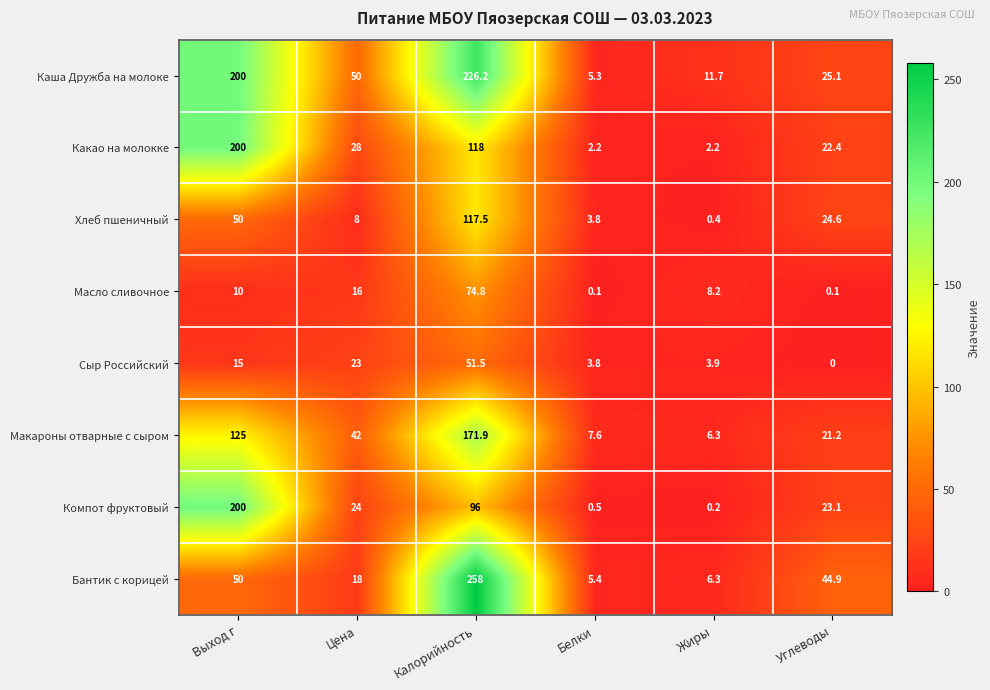

What is the minimum value for Какао на молокке?

2.2